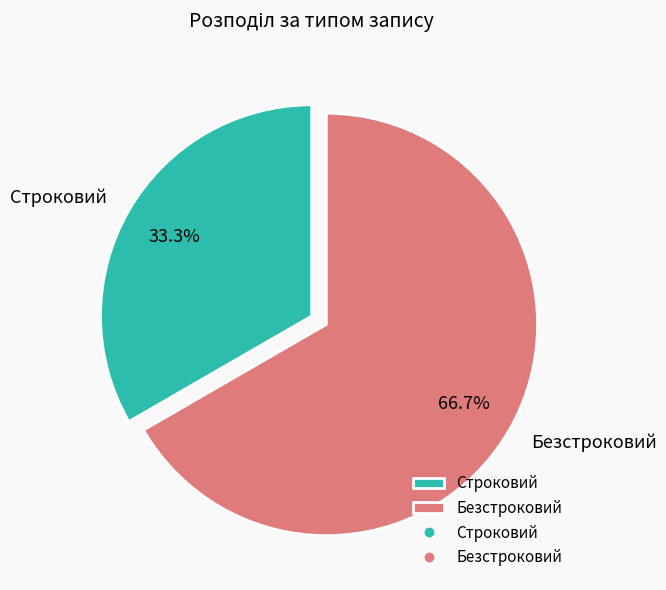

What is the smallest slice in the pie chart?

Строковий